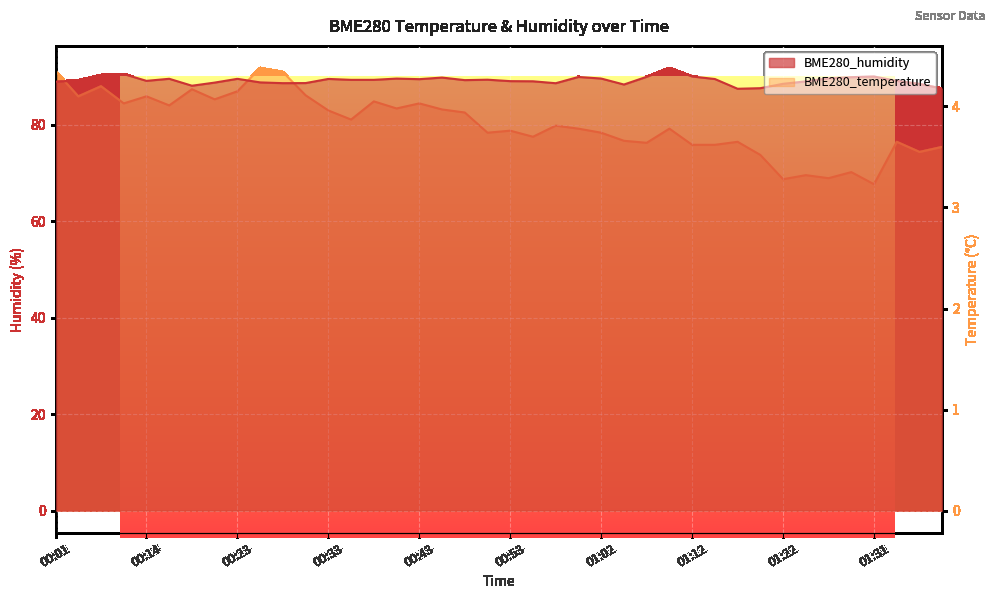

How many data points in BME280_humidity are above 89?

25